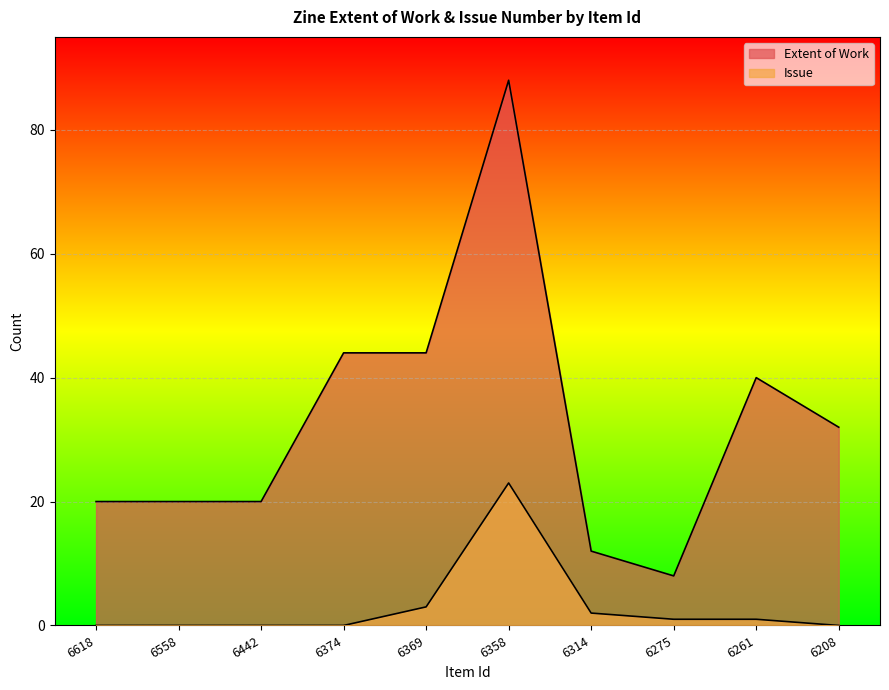

What is the spread (max minus min) of values at 6358?

65